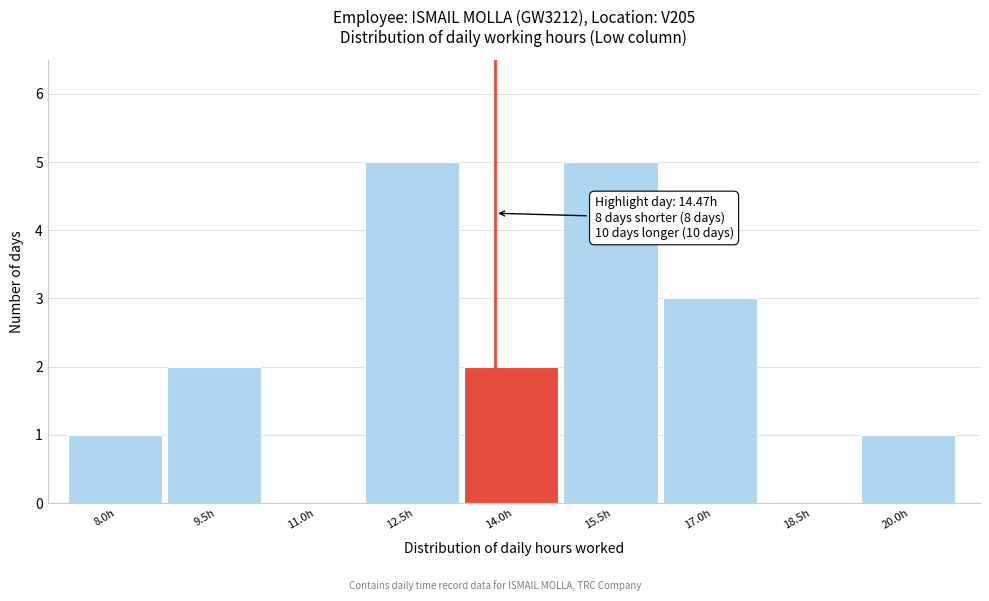

Reading left to right, list all the values displayed in this chart.

8.0h=1	9.5h=2	11.0h=0	12.5h=5	14.0h=2	15.5h=5	17.0h=3	18.5h=0	20.0h=1